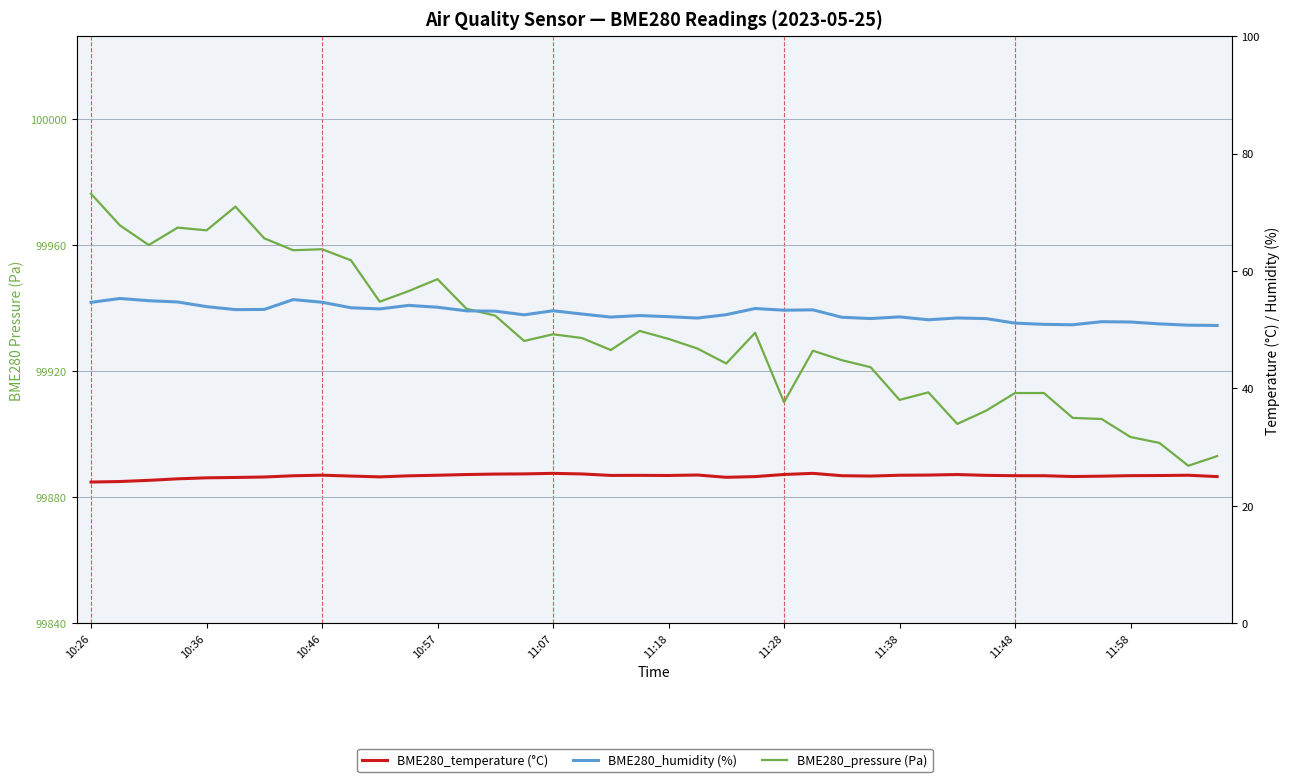

Reading left to right, what are all the values shown in this chart?

BME280_pressure (Pa): 99976.3	99966.3	99960.0	99965.6	99964.7	99972.2	99962.2	99958.4	99958.7	99955.2	99942.0	99945.4	99949.2	99939.8	99937.6	99929.6	99931.7	99930.5	99926.7	99932.8	99930.2	99927.2	99922.4	99932.2	99910.1	99926.5	99923.5	99921.2	99910.8	99913.2	99903.2	99907.4	99913.0	99913.0	99905.1	99904.8	99899.1	99897.2	99889.9	99893.0
BME280_temperature (°C): 24.1	24.1	24.3	24.6	24.8	24.8	24.9	25.1	25.2	25.1	24.9	25.1	25.2	25.3	25.4	25.4	25.5	25.4	25.2	25.2	25.2	25.2	24.9	25.0	25.3	25.5	25.1	25.1	25.2	25.2	25.3	25.2	25.1	25.1	25.0	25.1	25.1	25.2	25.2	25.0
BME280_humidity (%): 54.7	55.3	55.0	54.7	53.9	53.4	53.5	55.1	54.7	53.8	53.5	54.1	53.8	53.2	53.2	52.5	53.2	52.7	52.2	52.4	52.2	52.0	52.6	53.6	53.3	53.4	52.1	51.9	52.2	51.7	52.0	51.9	51.1	50.9	50.9	51.4	51.3	51.0	50.8	50.7